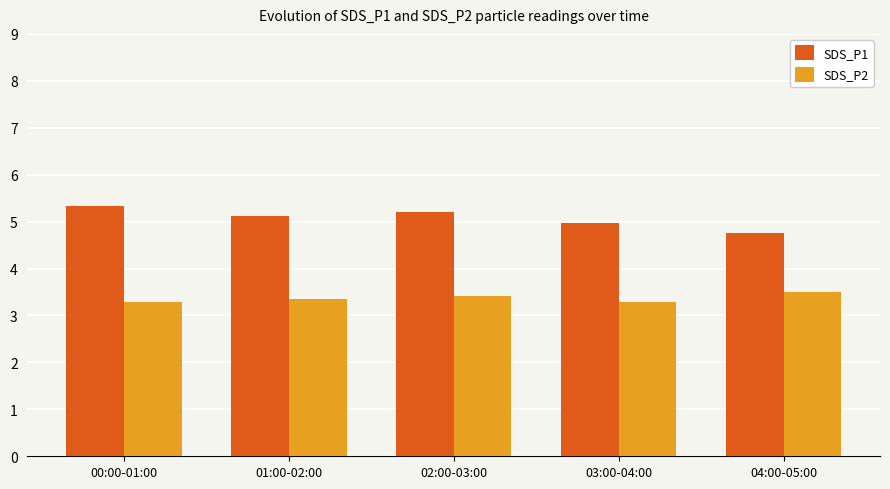

Reading left to right, transcribe all the data shown in this chart.

SDS_P1: 00:00-01:00=5.3	01:00-02:00=5.1	02:00-03:00=5.2	03:00-04:00=5.0	04:00-05:00=4.8
SDS_P2: 00:00-01:00=3.3	01:00-02:00=3.4	02:00-03:00=3.4	03:00-04:00=3.3	04:00-05:00=3.5